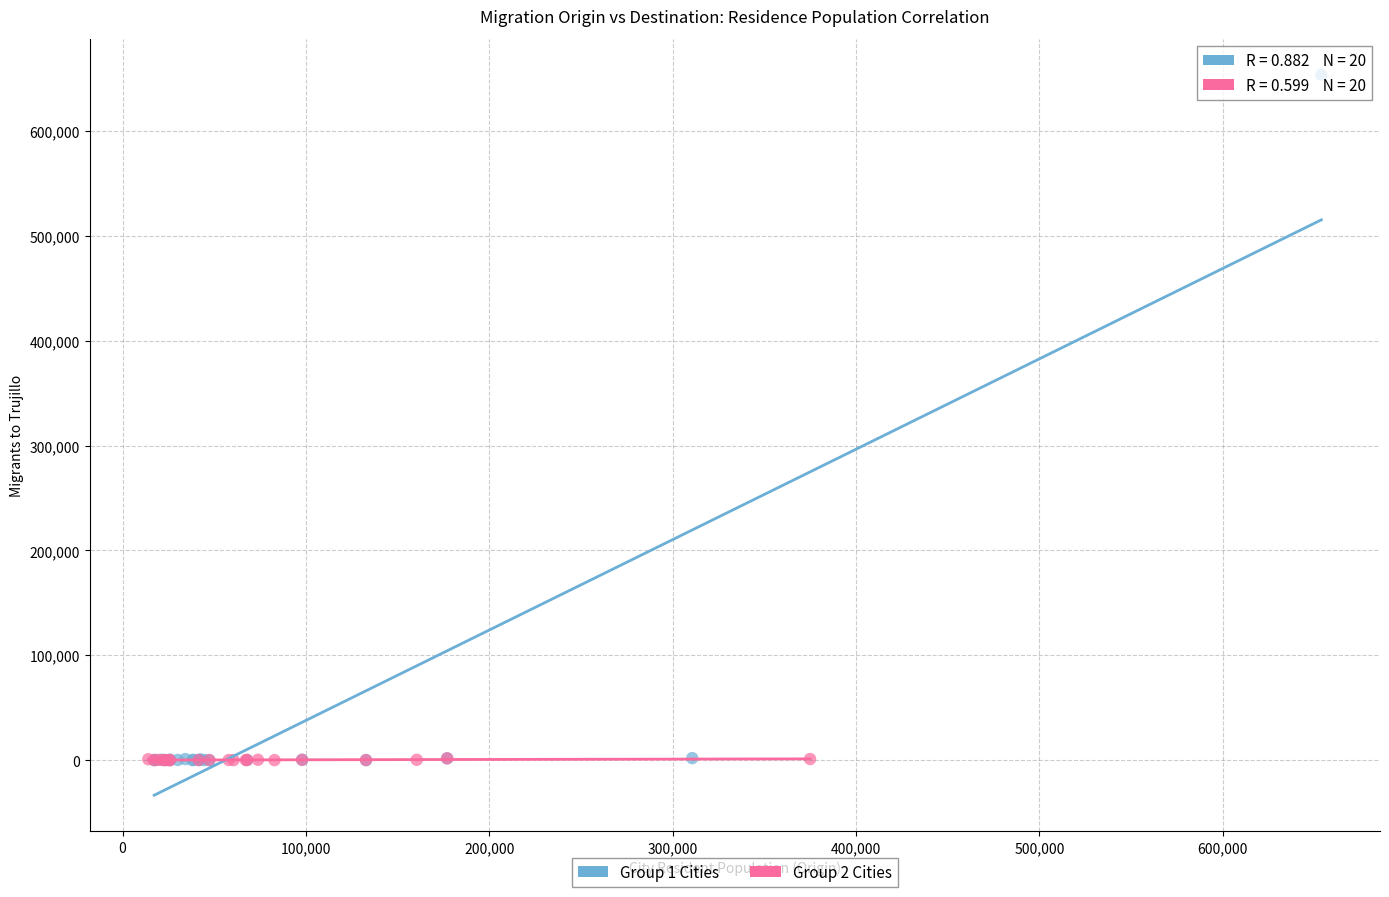

Which series reaches the maximum Y coordinate?

Group 1 Cities